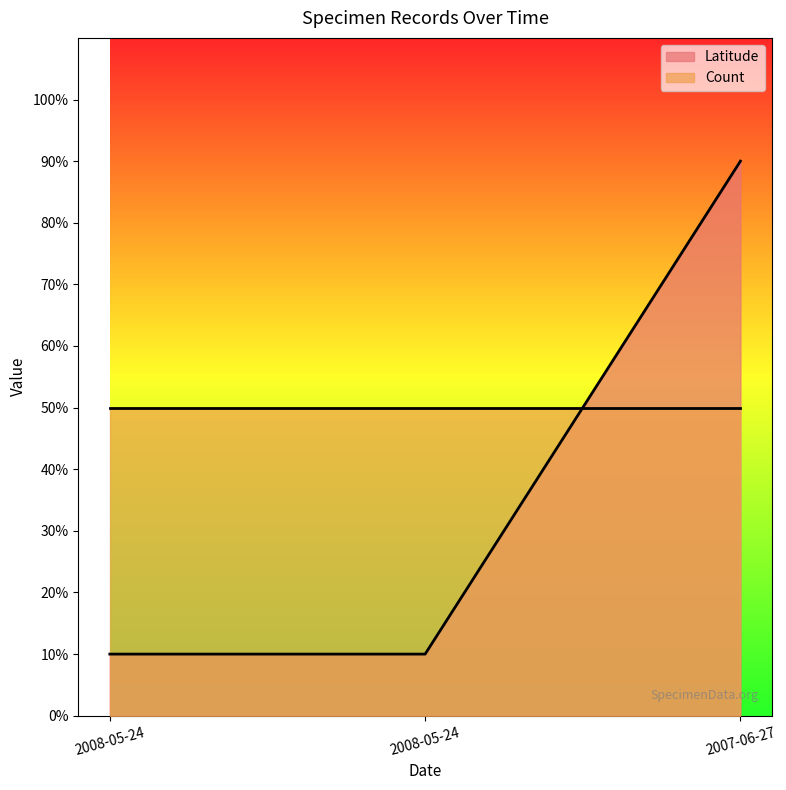

What is the change in value from 2008-05-24 to 2007-06-27?

+80